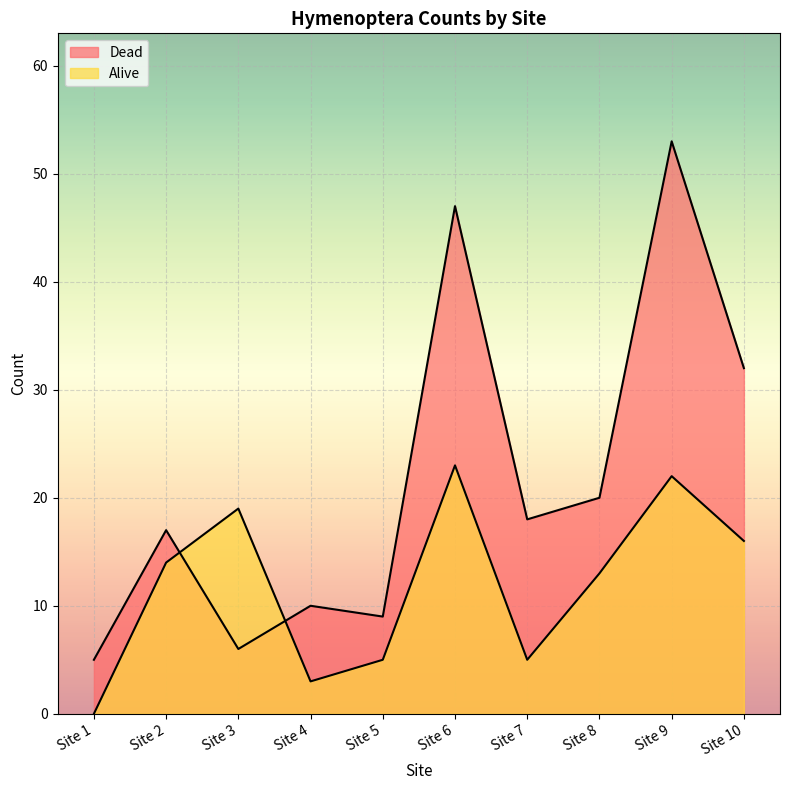

How many positive values does the Alive series have?

9